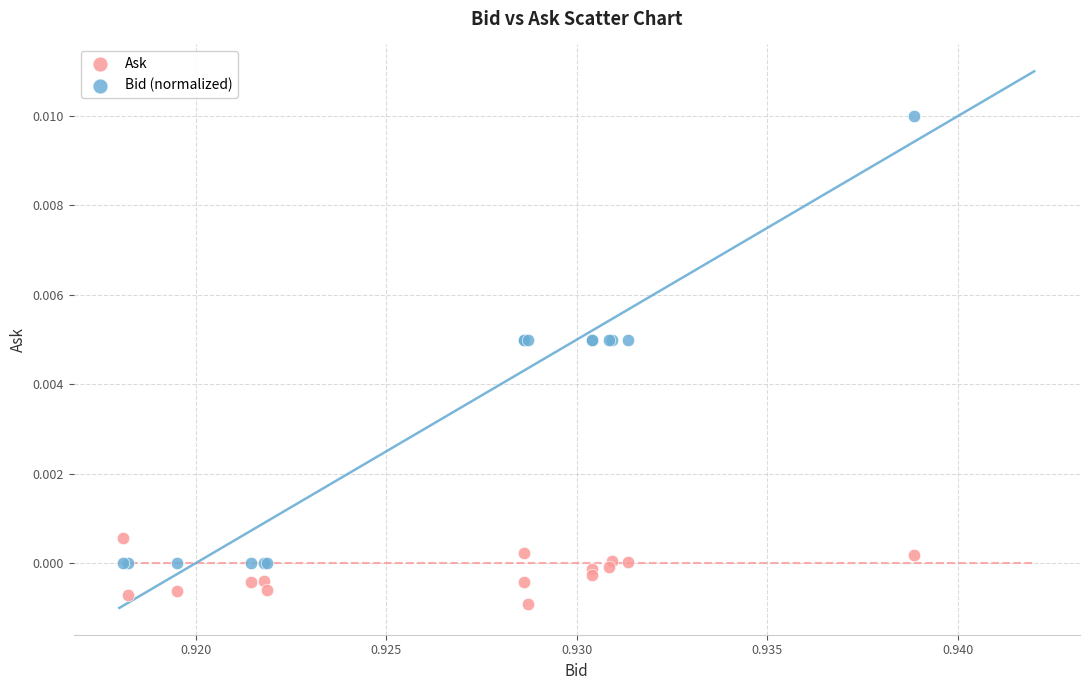

Which series contains the highest Y value?

Bid (normalized)